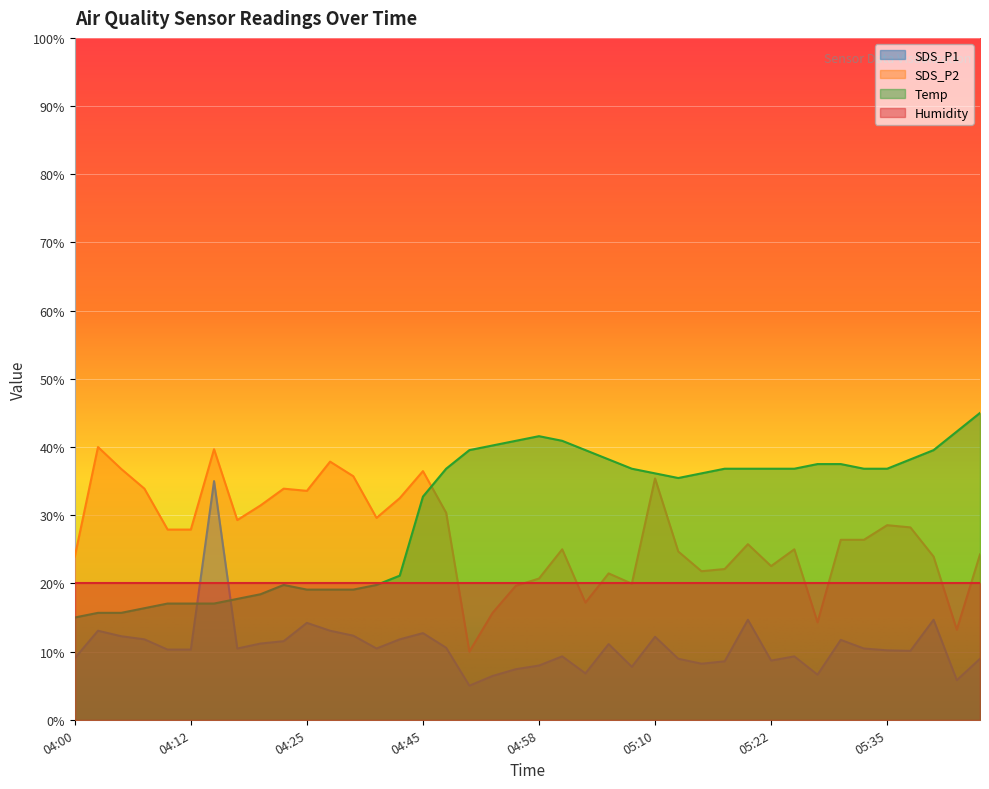

What is the average value of the SDS_P1 series?

10.8